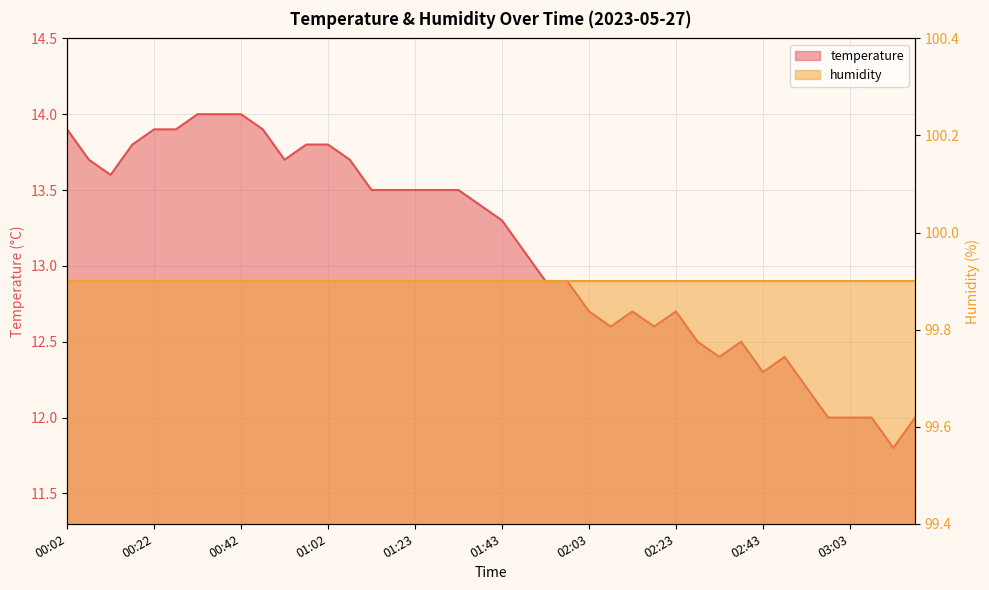

Count the number of values greater than 13.

22